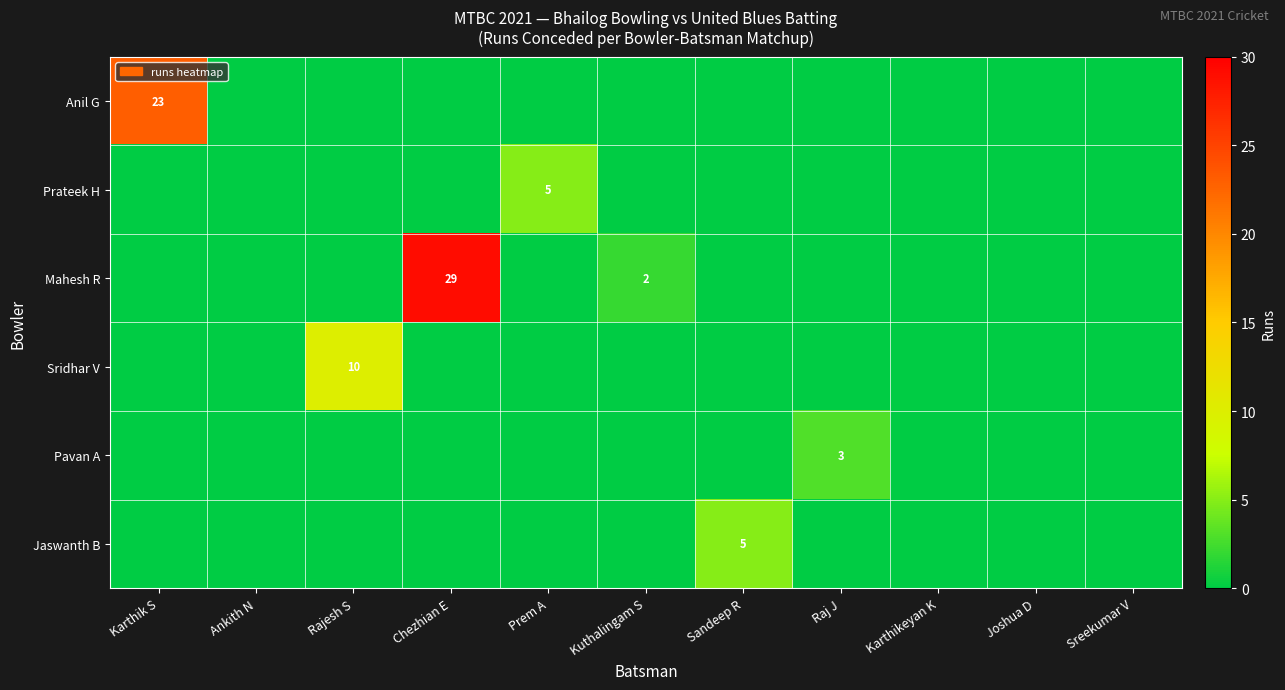

The value of Pavan A at Raj J is 5. True or false?

False